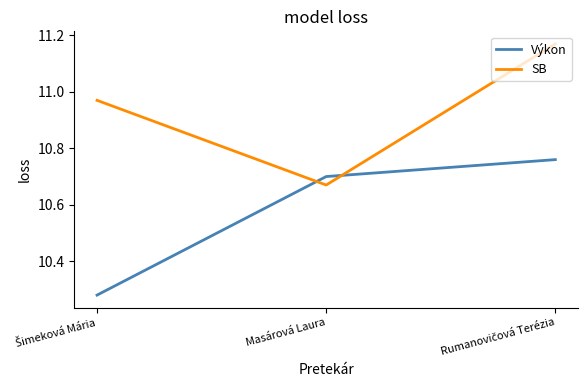

At how many categories does at least one series exceed 10?

3